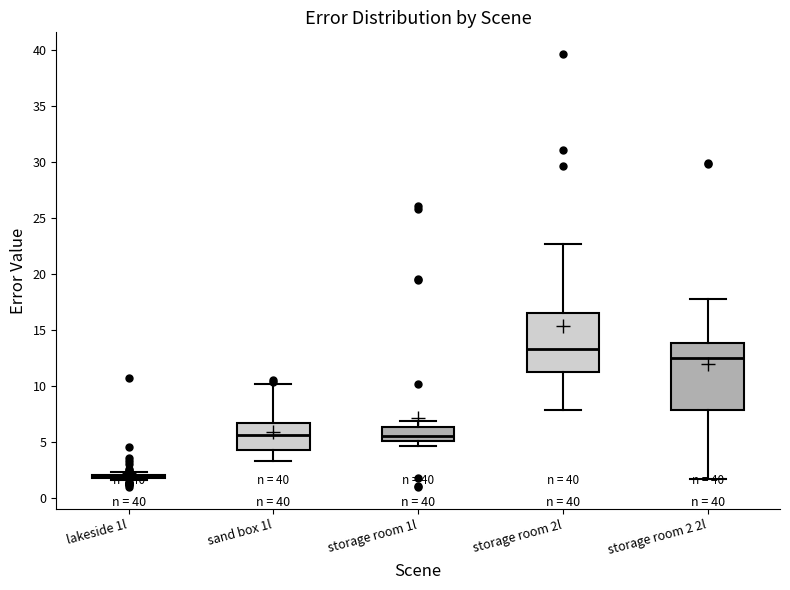

Comparing the boxes themselves (not the whiskers), which one is the tallest?

storage room 2 2l